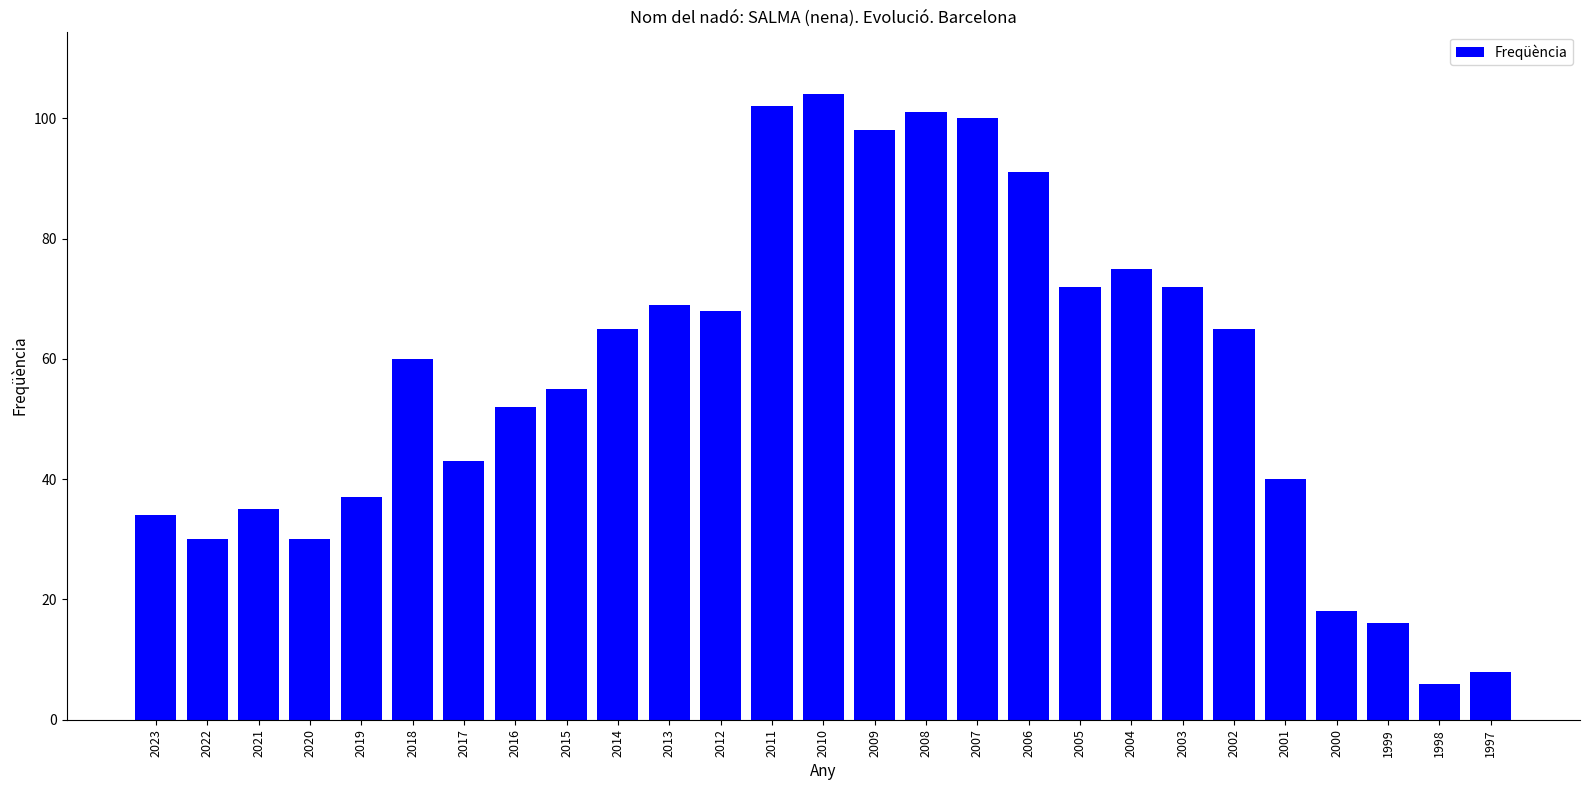

What is the ratio of the value at 2020 to the value at 2002?

0.5